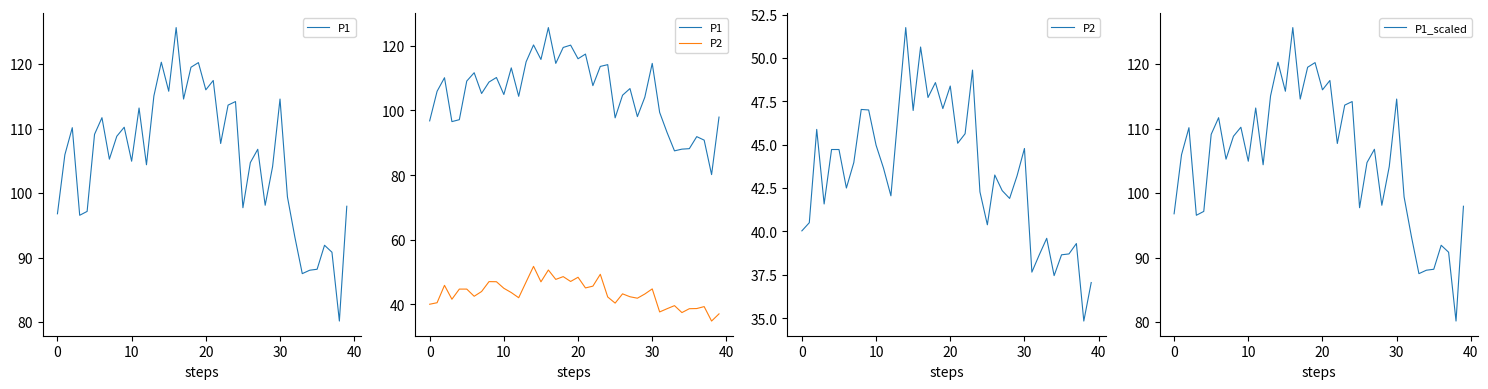

True or false: P2 has more than 1 interior local peaks.

True